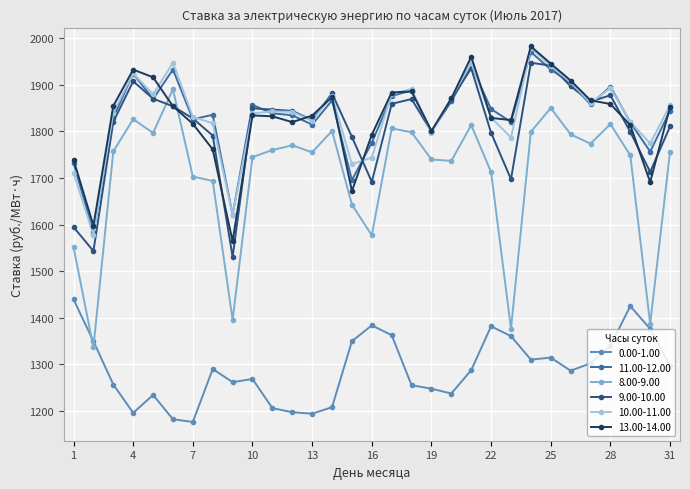

How many values in the 10.00-11.00 series exceed 1842?

16